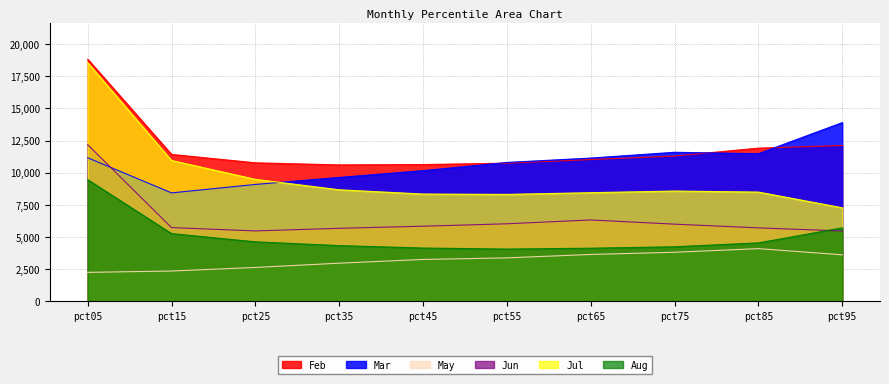

What is the smallest value displayed?

2246.9